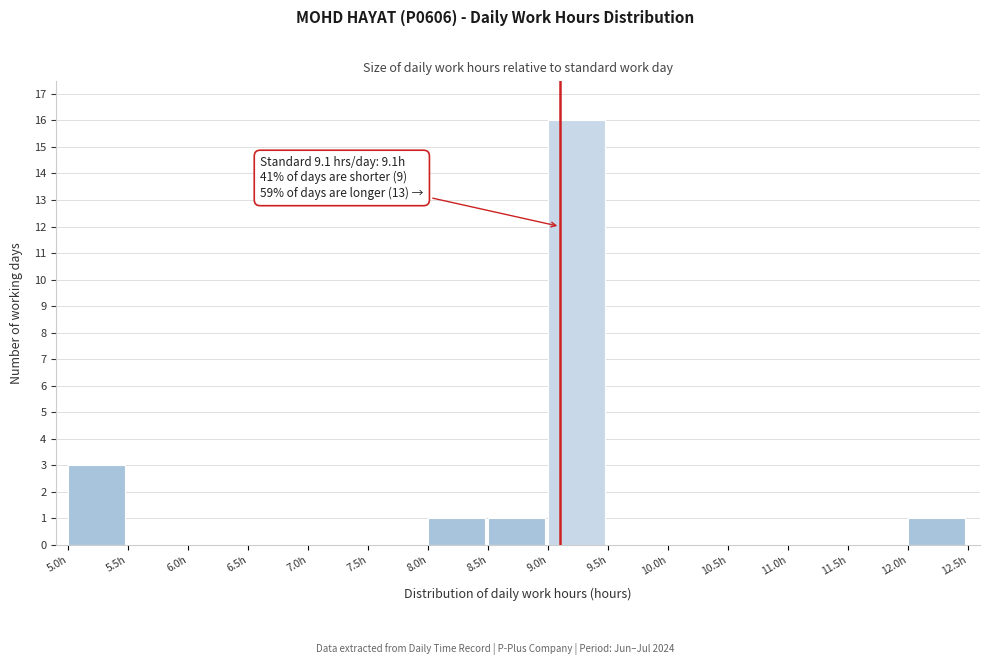

Over which range of the x-axis is the bar tallest?

9.0 to 9.5